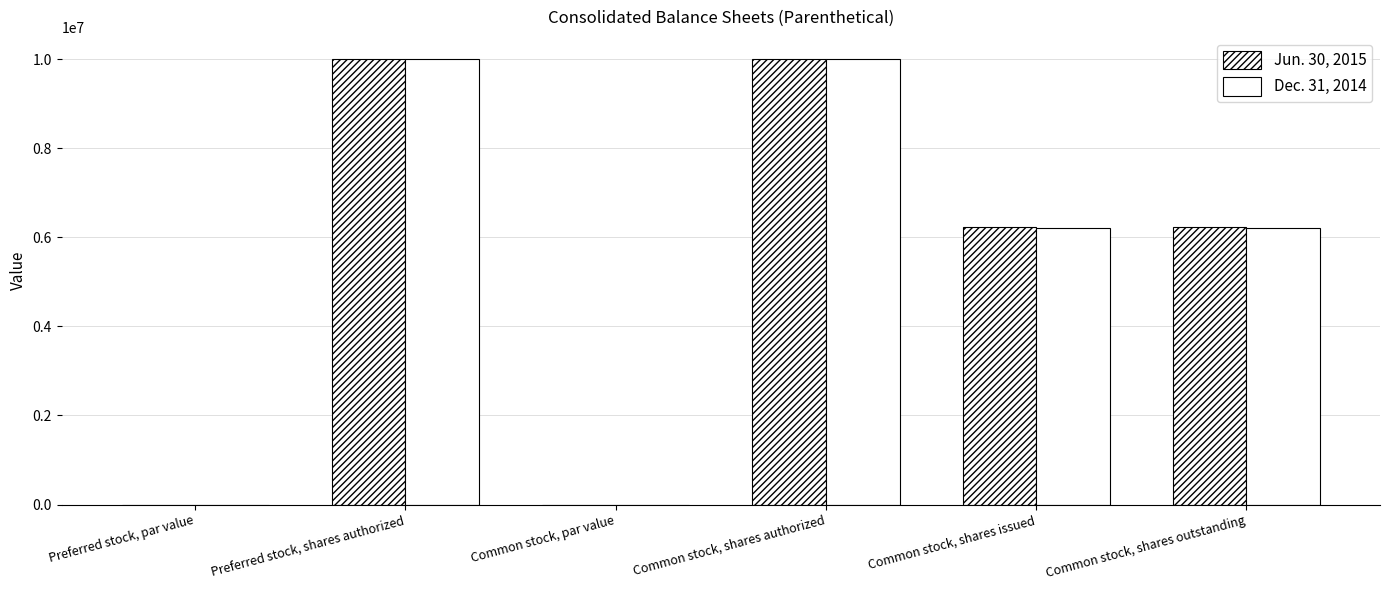

What is the difference between the second highest and second lowest values in the Dec. 31, 2014 series?

10000000.0